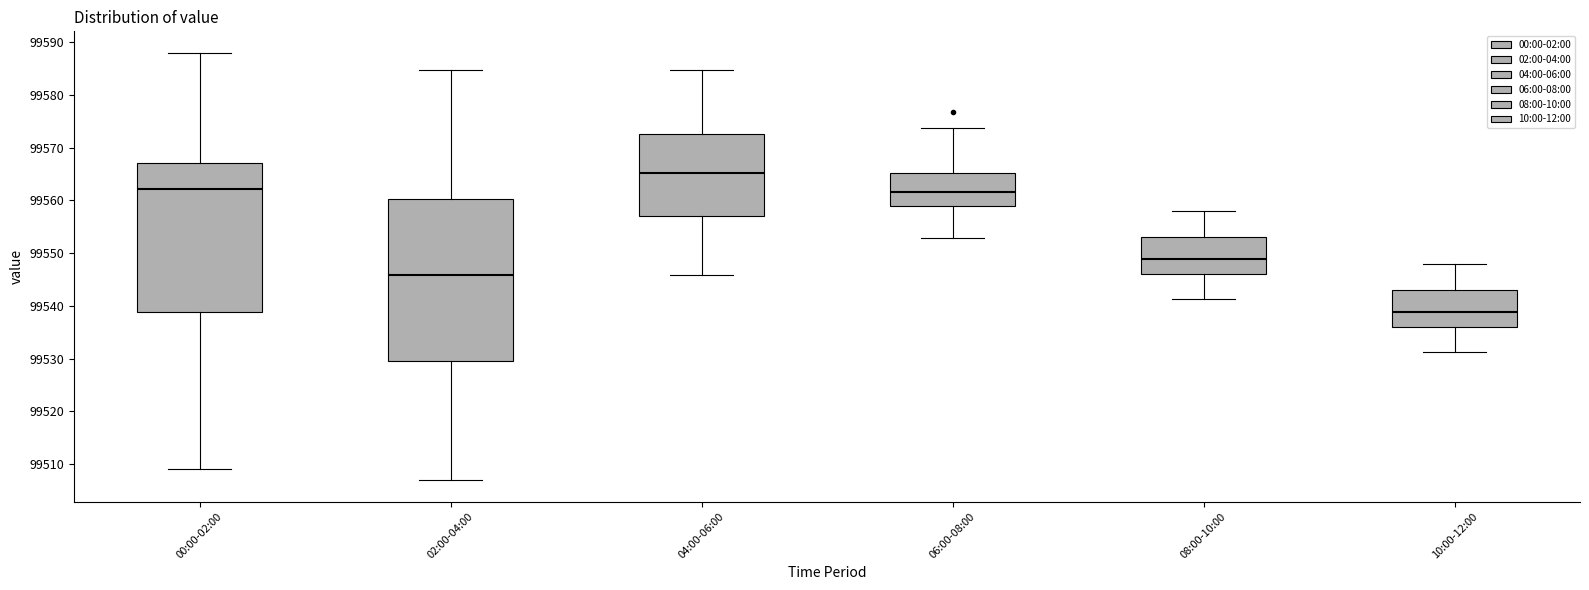

Which box's median line is the lowest?

10:00-12:00